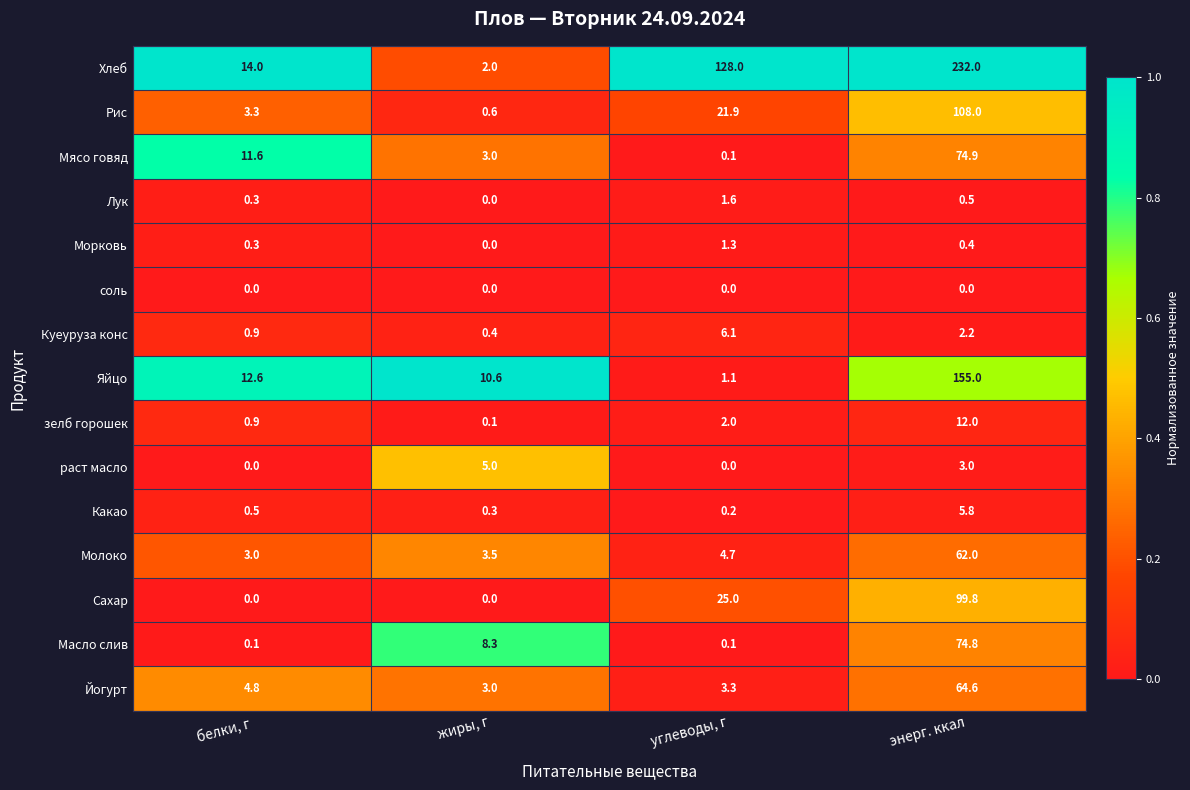

Which category has the highest value in the раст масло series?

жиры, г